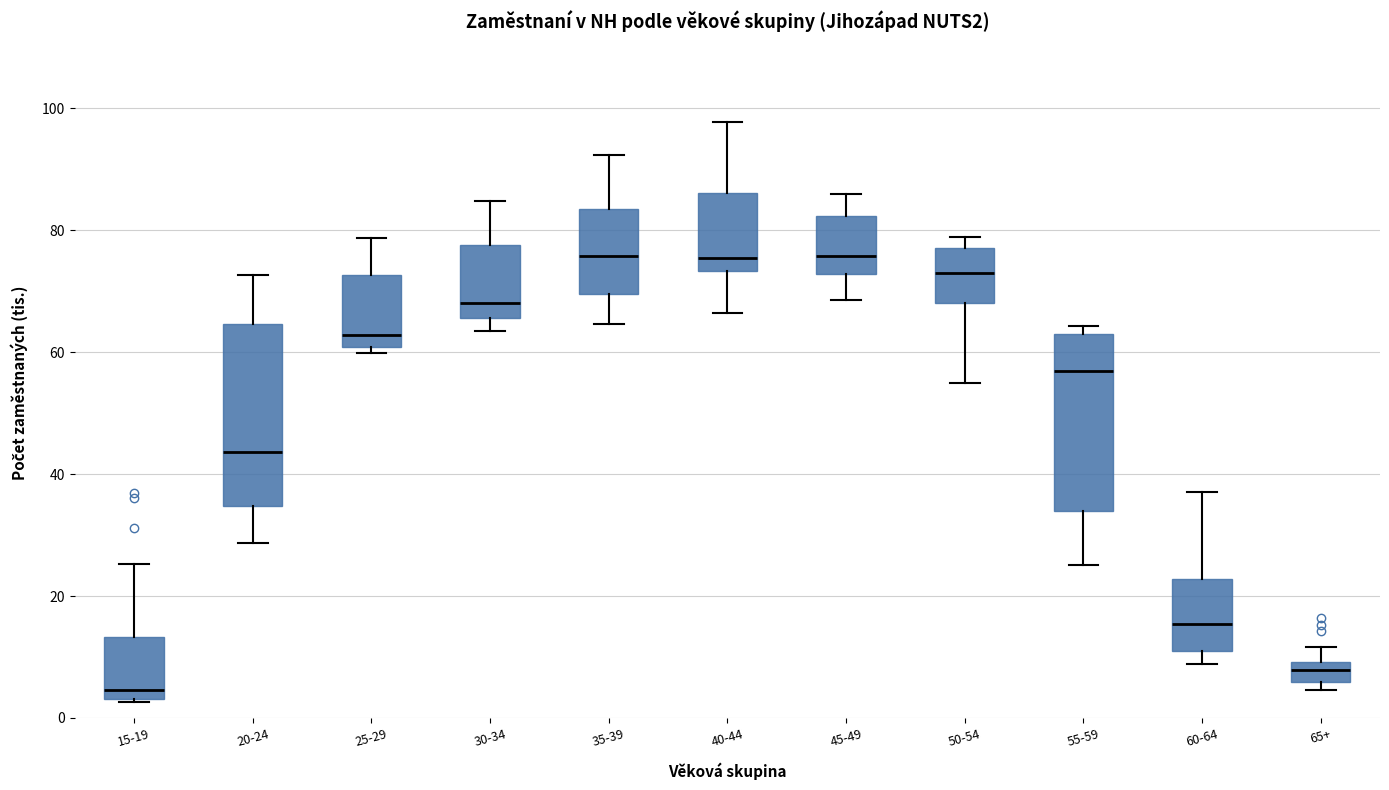

Reading left to right, read every box against the y-axis: the position of its median line, the range the box covers, and the ends of its whiskers. The values are not printed on the chart, so give them approximately, as read against the axis.

15-19: median 4 (just above the box's lower edge), box 4 to 14, whiskers 2 to 26
20-24: median 44, box 34 to 64, whiskers 28 to 72
25-29: median 62, box 60 to 72, whiskers 60 (just below the box's lower edge) to 78
30-34: median 68, box 66 to 78, whiskers 64 to 84
35-39: median 76, box 70 to 84, whiskers 64 to 92
40-44: median 76, box 74 to 86, whiskers 66 to 98
45-49: median 76, box 72 to 82, whiskers 68 to 86
50-54: median 72, box 68 to 78, whiskers 54 to 78 (just above the box's upper edge)
55-59: median 56, box 34 to 62, whiskers 26 to 64
60-64: median 16, box 10 to 22, whiskers 8 to 38
65+: median 8, box 6 to 10, whiskers 4 to 12